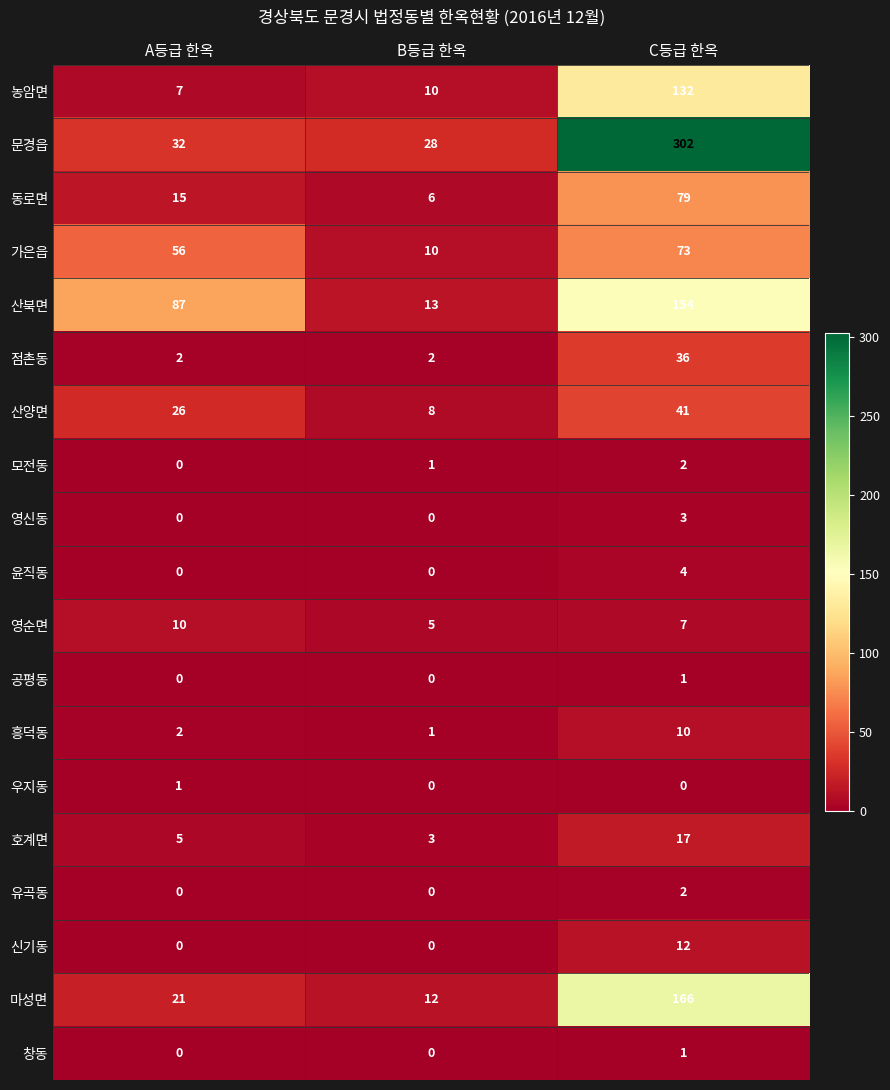

What is the greatest value displayed?

302